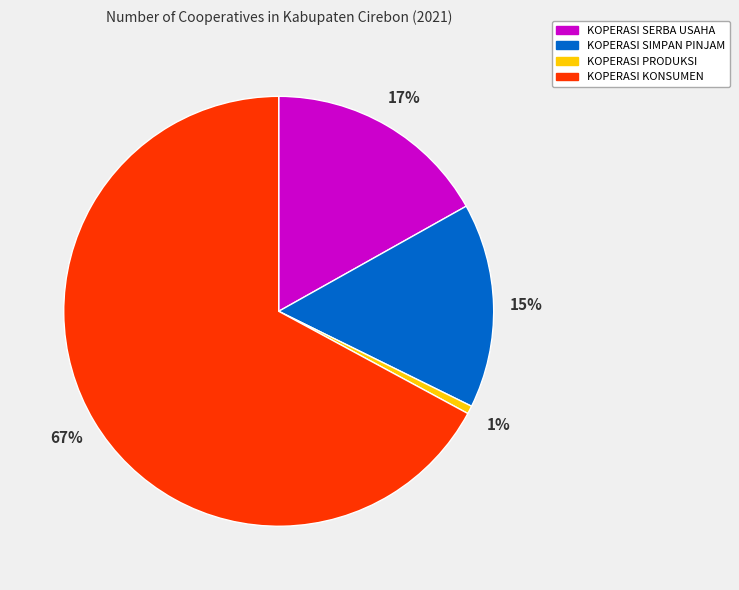

How many segments does this pie chart have?

4